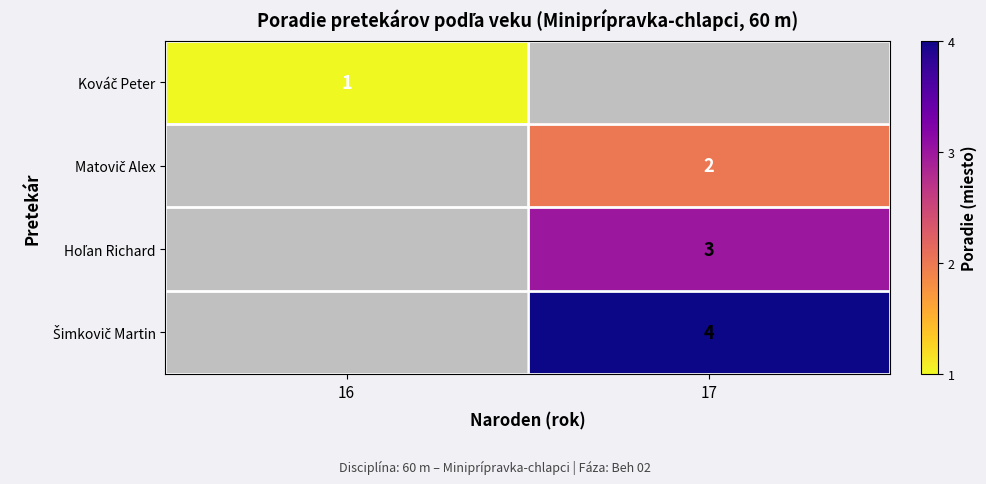

Which category has the lowest value in the Kováč Peter series?

16